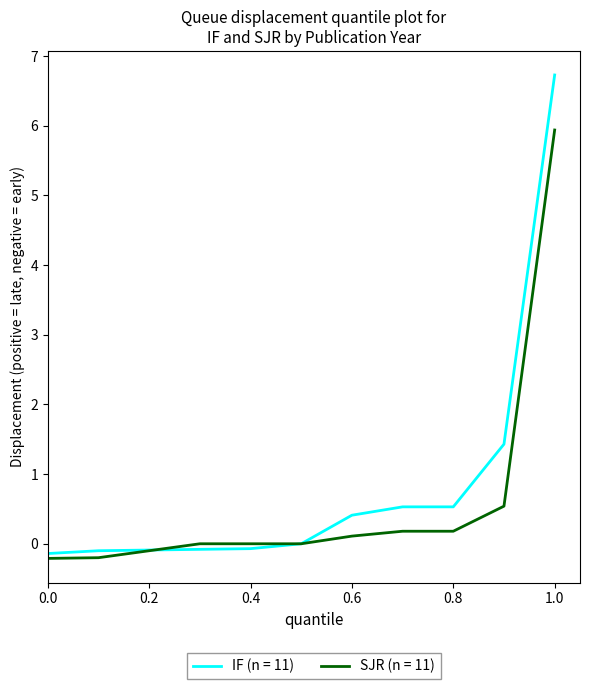

List the series in order of their peak value, lowest first.

SJR (n = 11), IF (n = 11)